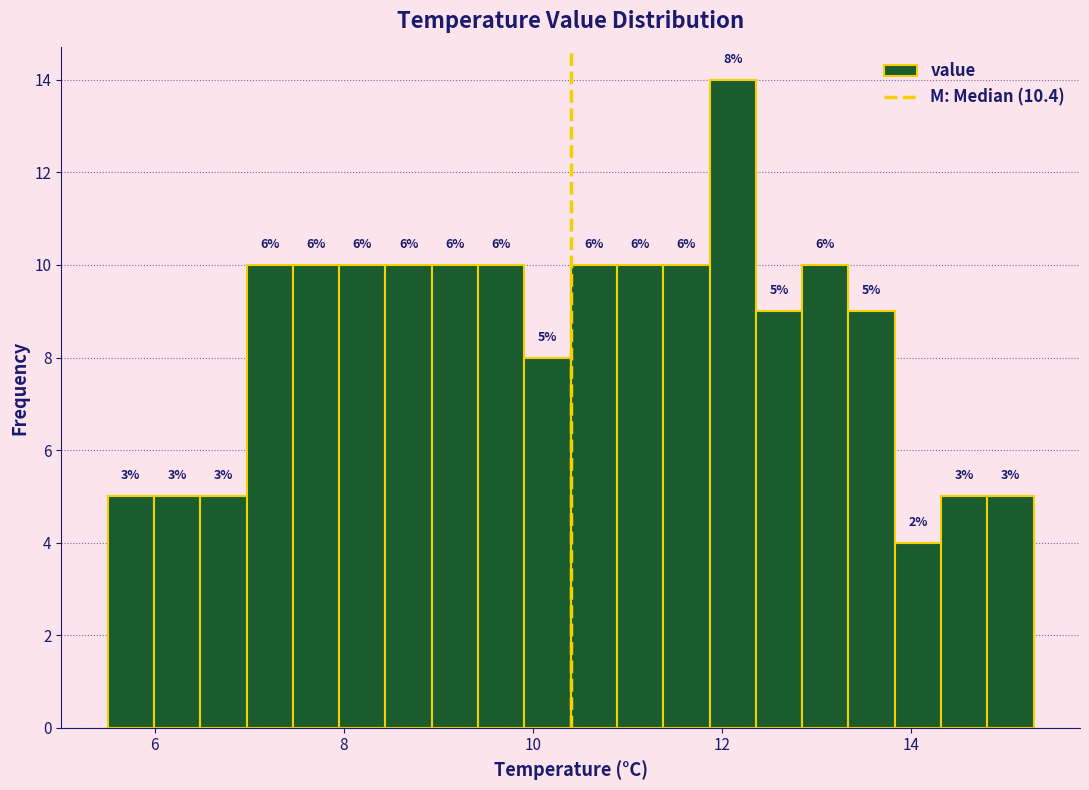

Read against the x-axis, roughly where is the centre of the tallest bar?

12.2